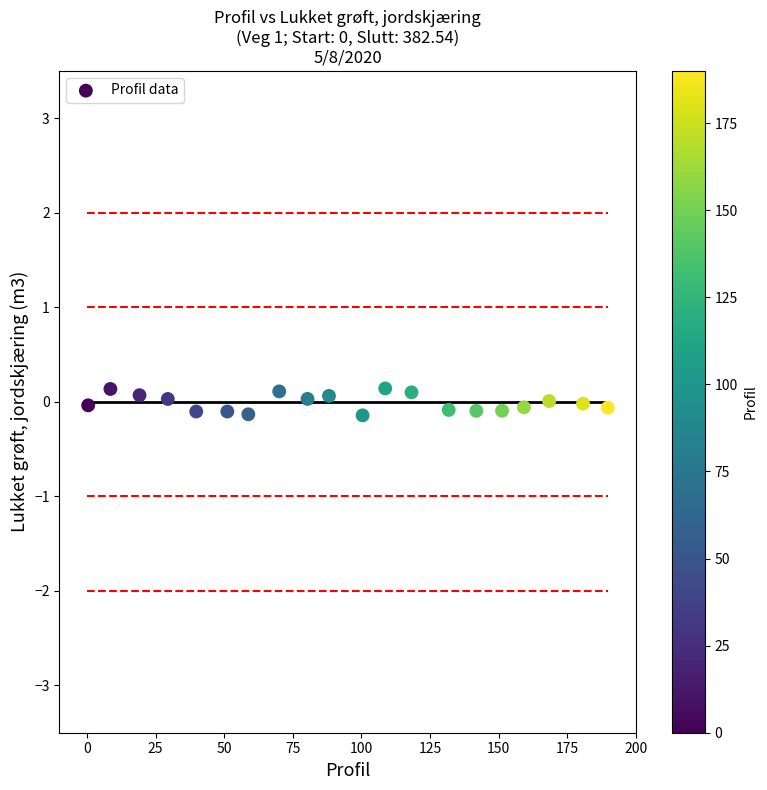

What is the range of X values (max minus min)?

189.3